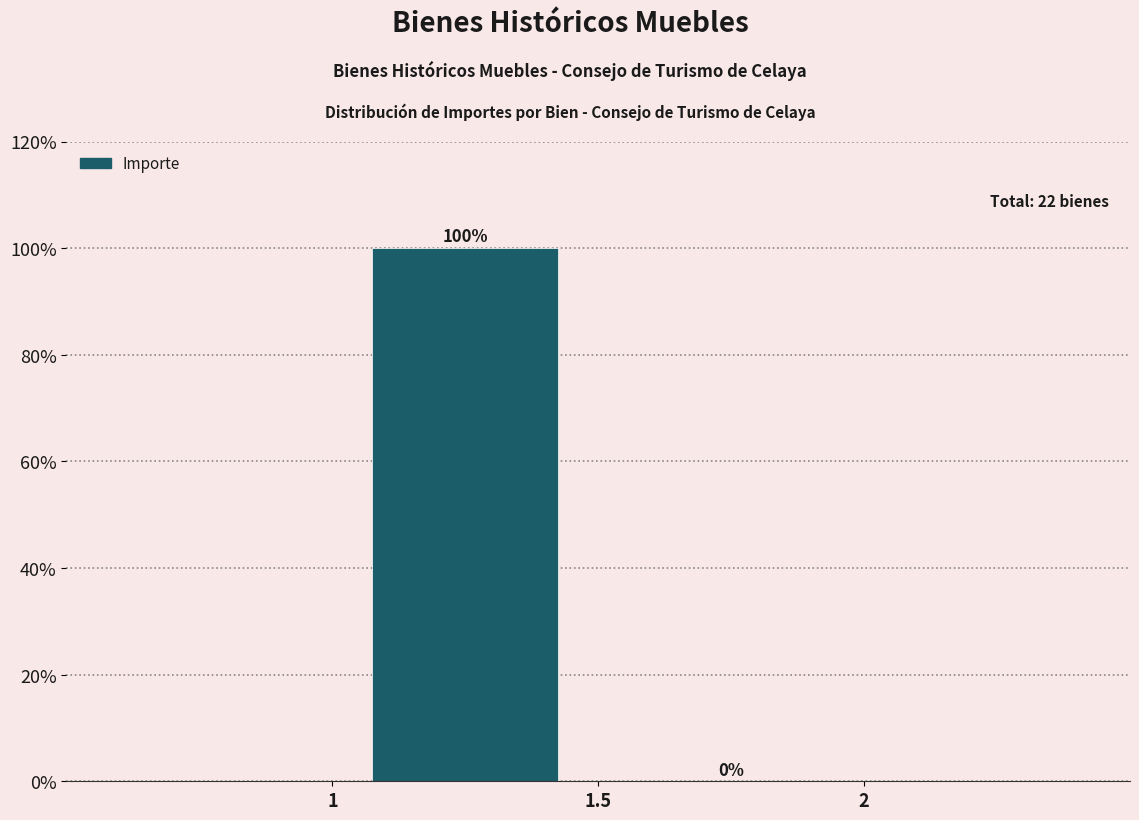

What is the height of the bar covering 1 to 1.5 on the x-axis?

100